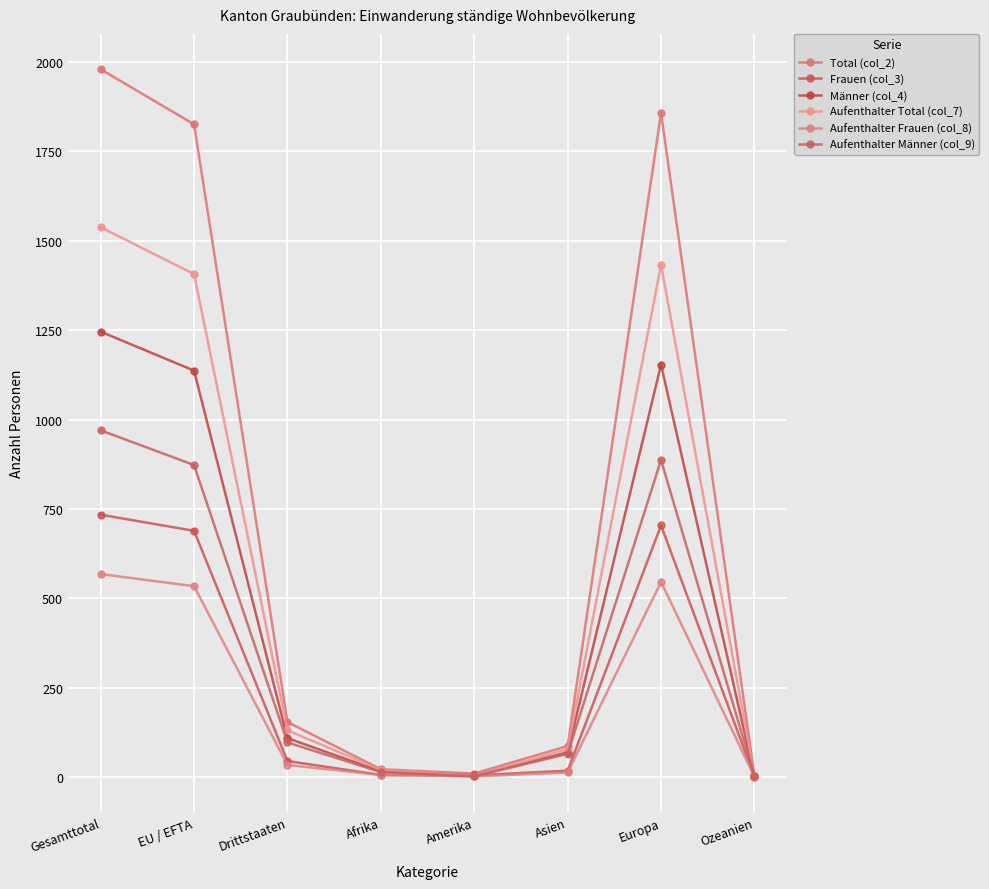

Which series has the widest spread of values?

Total (col_2)